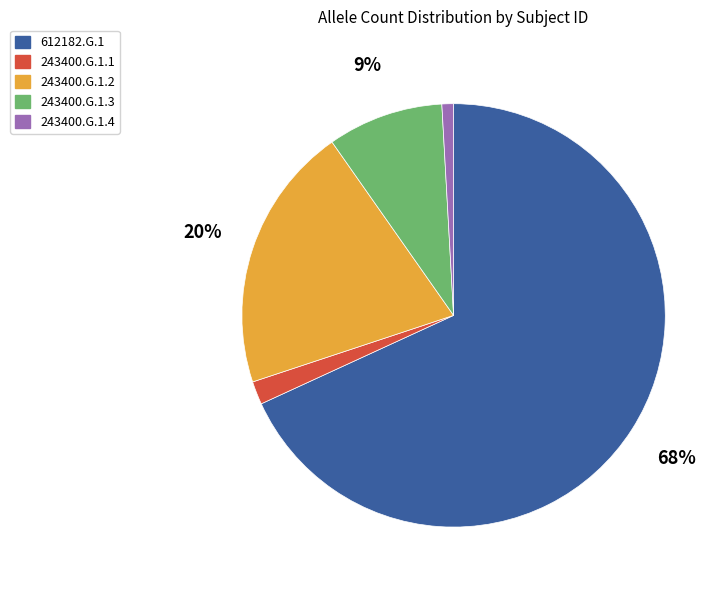

To the nearest percent, what is the difference between the largest and smallest slice percentages?

67%